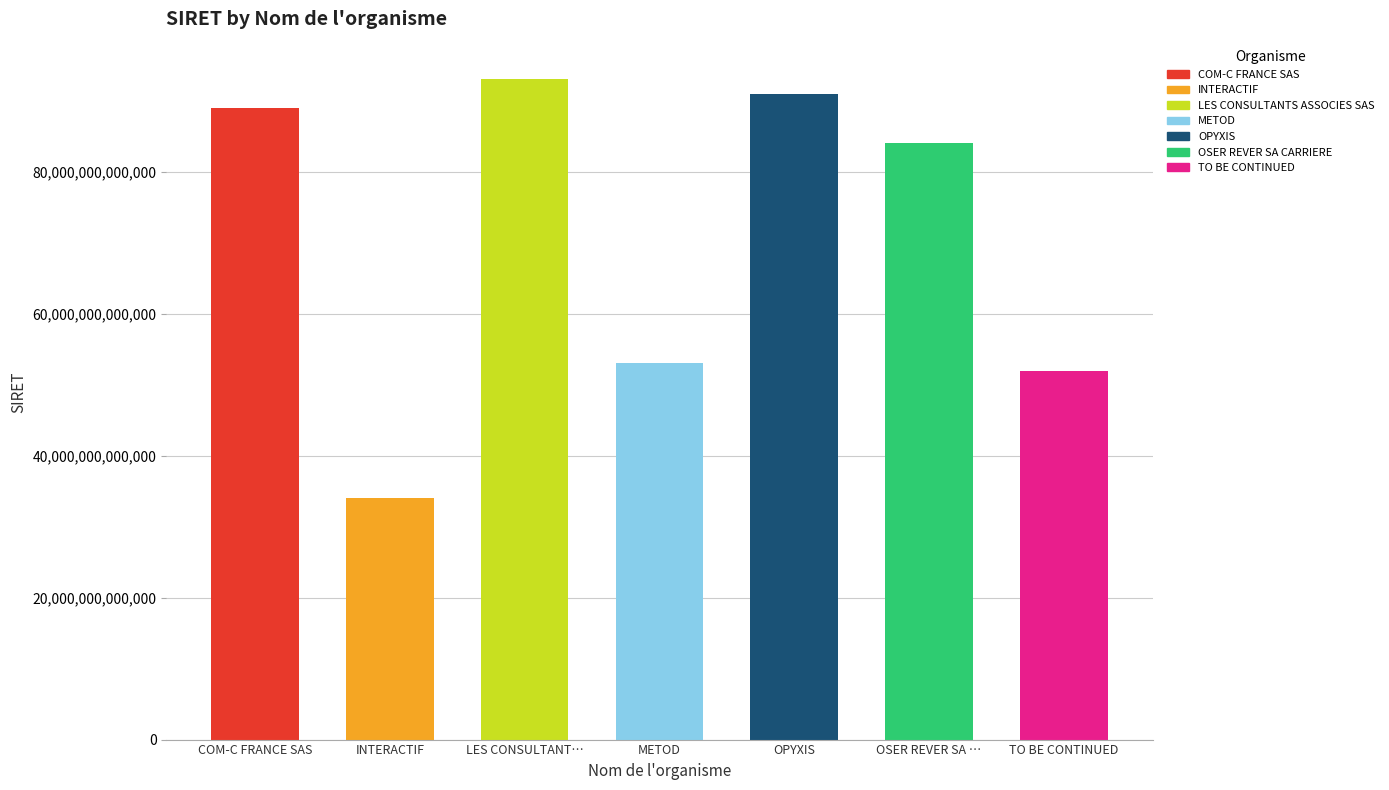

What is the difference between the maximum and minimum values?

59126981199954